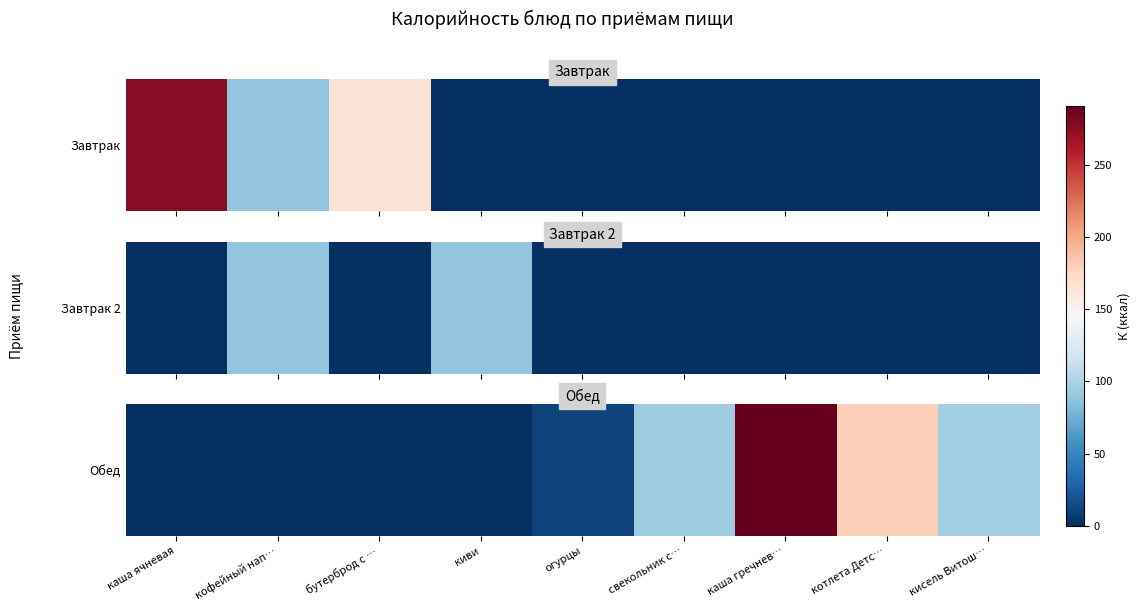

What is the sum of the values at огурцы and кисель Витош…?

106.0